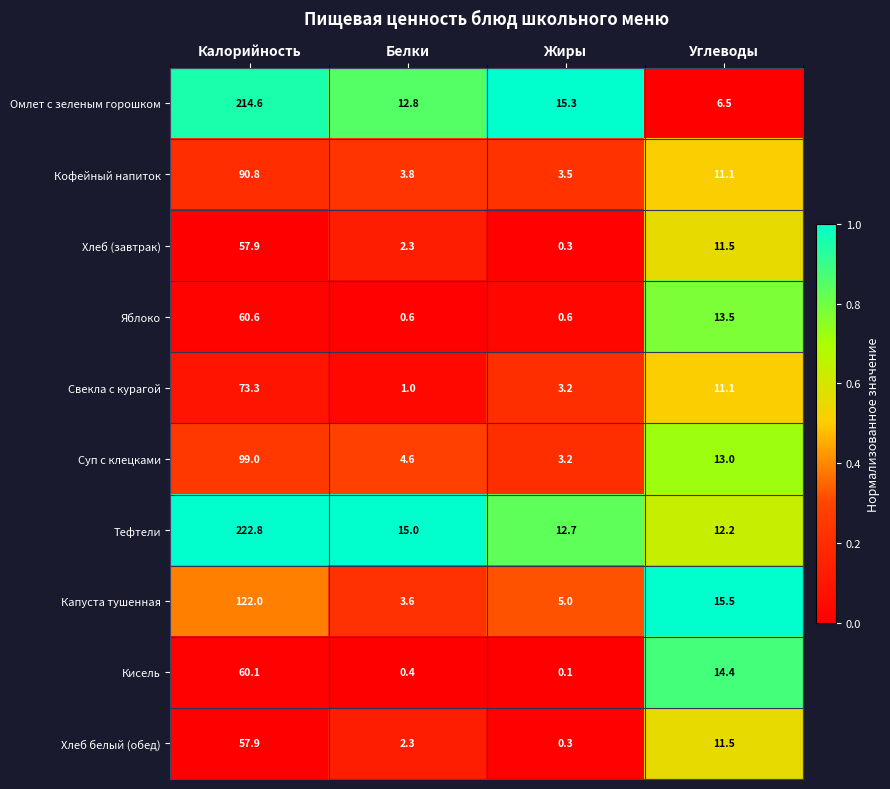

How many categories are shown in the chart?

4